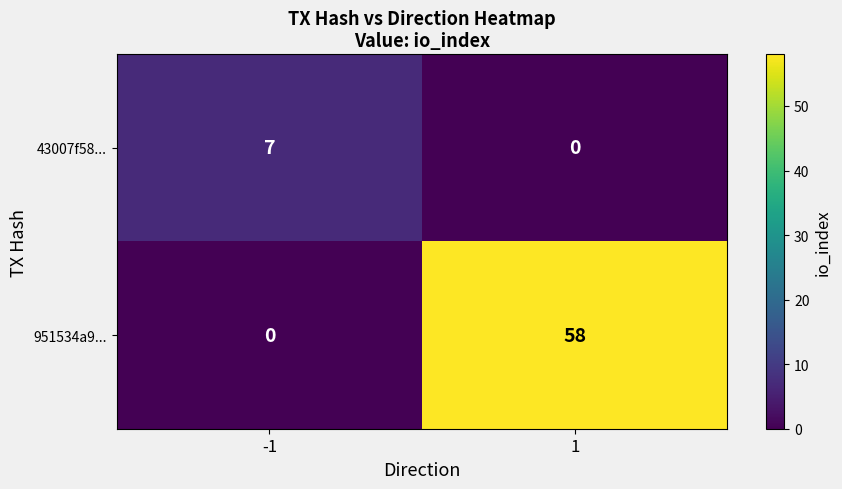

The value of 43007f58... at 1 is 3. True or false?

False